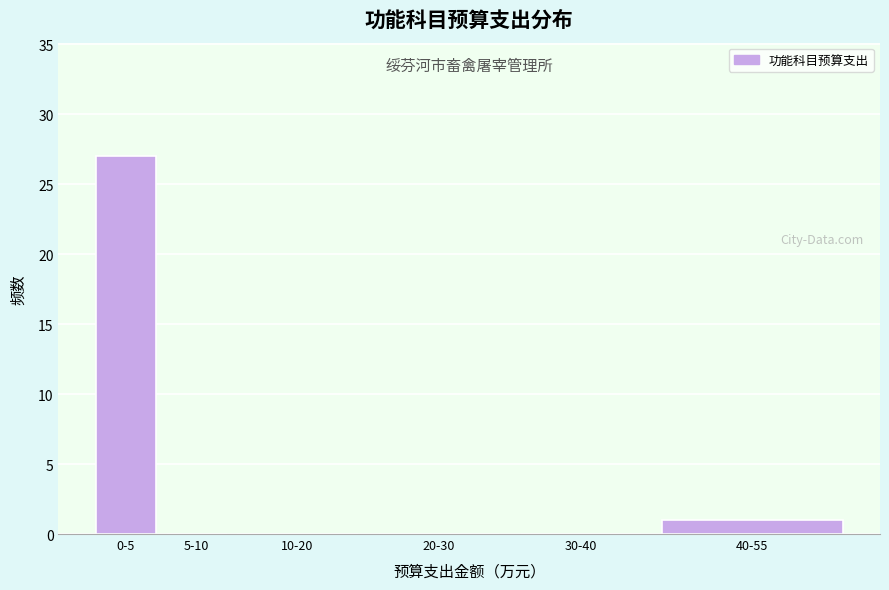

Reading left to right, transcribe all the data shown in this chart.

0-5=27	5-10=0	10-20=0	20-30=0	30-40=0	40-55=1